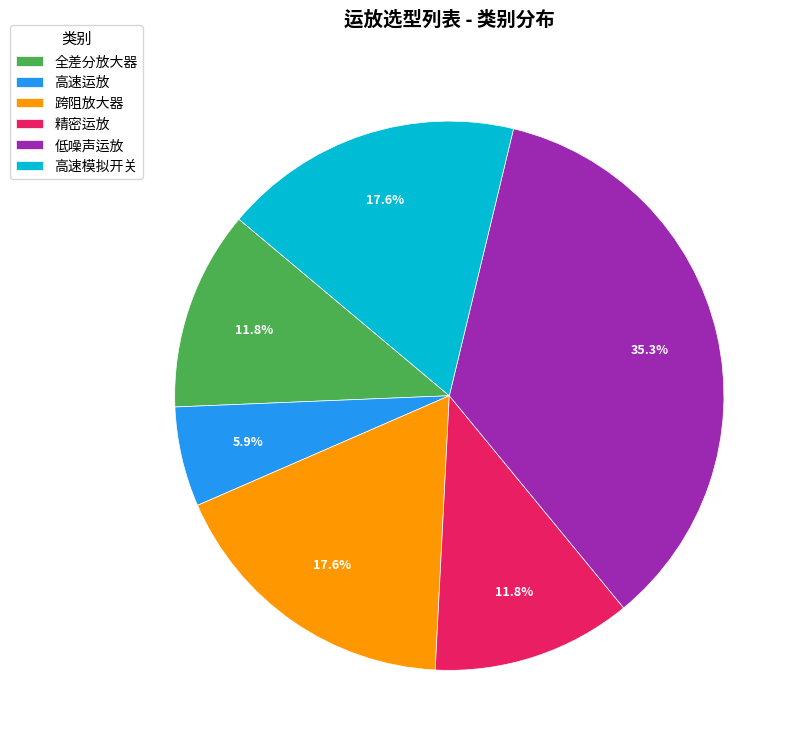

Between 全差分放大器 and 低噪声运放, which is larger?

低噪声运放